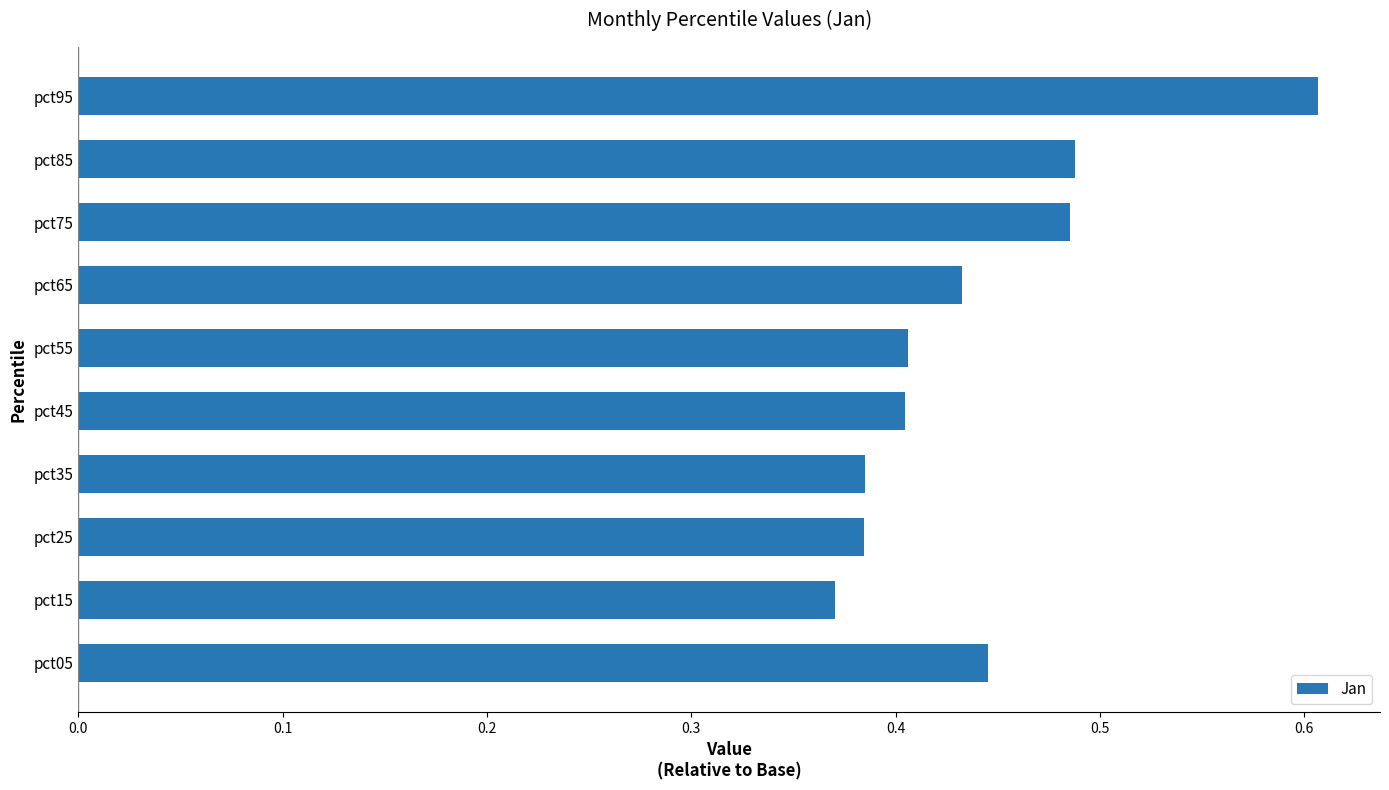

How many values are between 0 and 1?

10